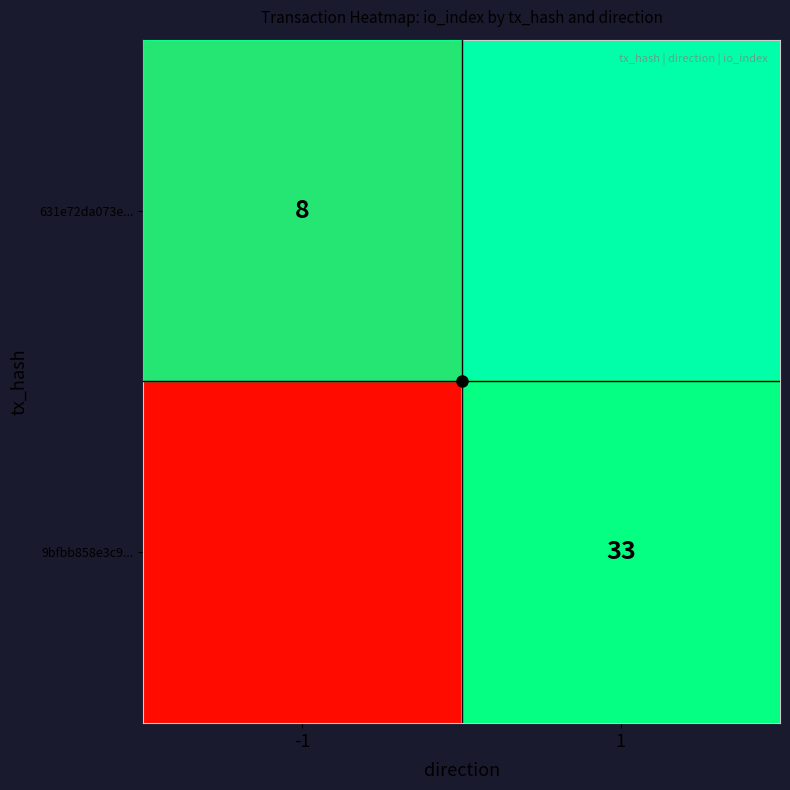

True or false: 9bfbb858e3c9... has a value of 0 at -1.

False